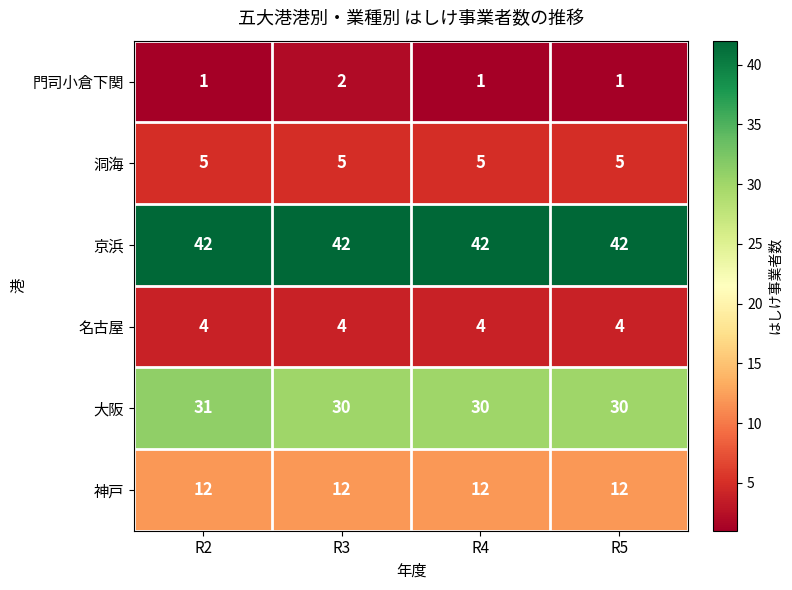

The 名古屋 series shows 4 at R4. True or false?

True